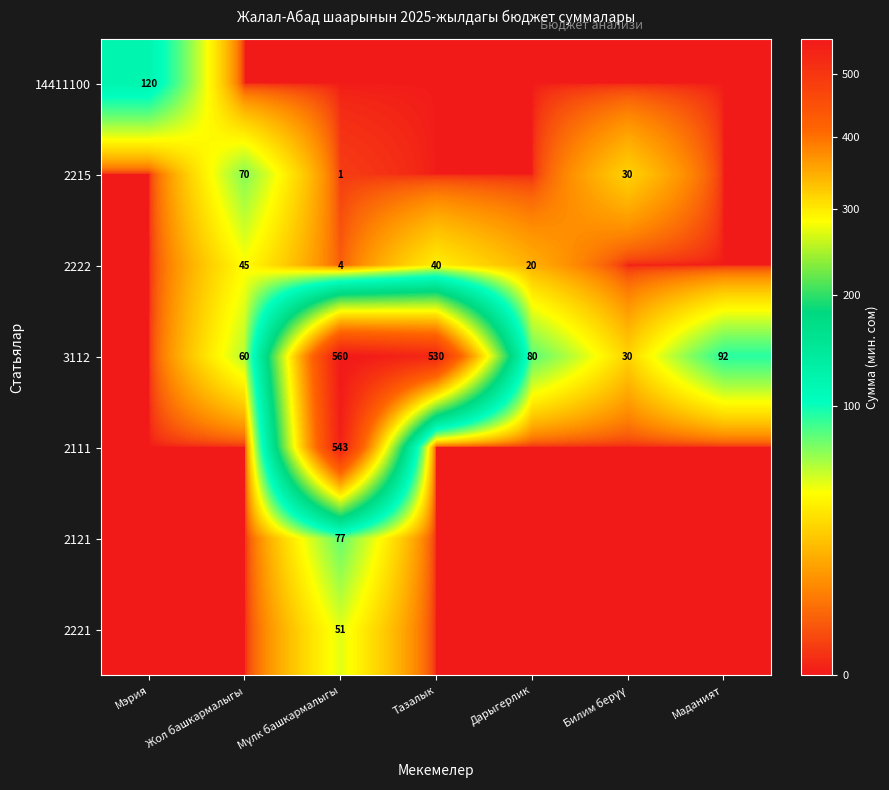

The value of 14411100 at Мэрия is 120. True or false?

True